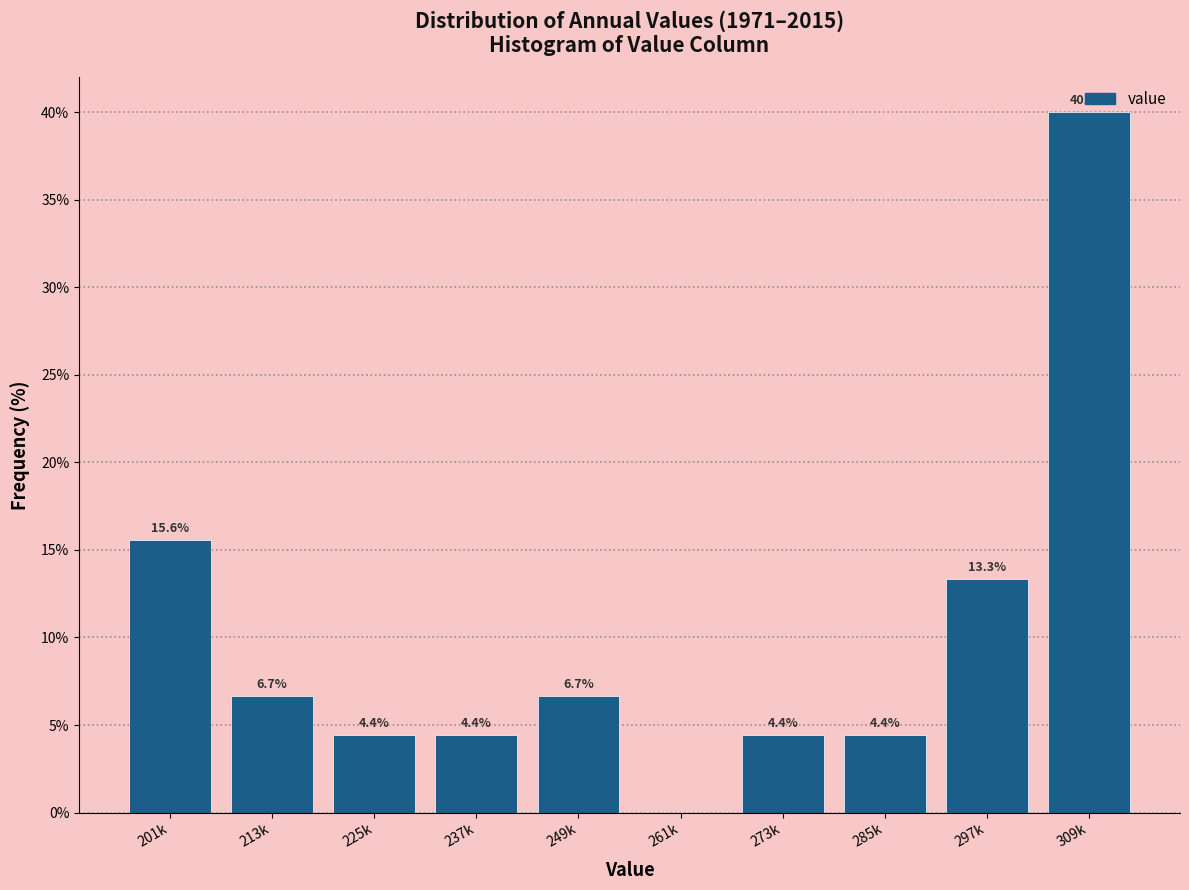

What is the sum of the values at 309k and 261k?

40.0